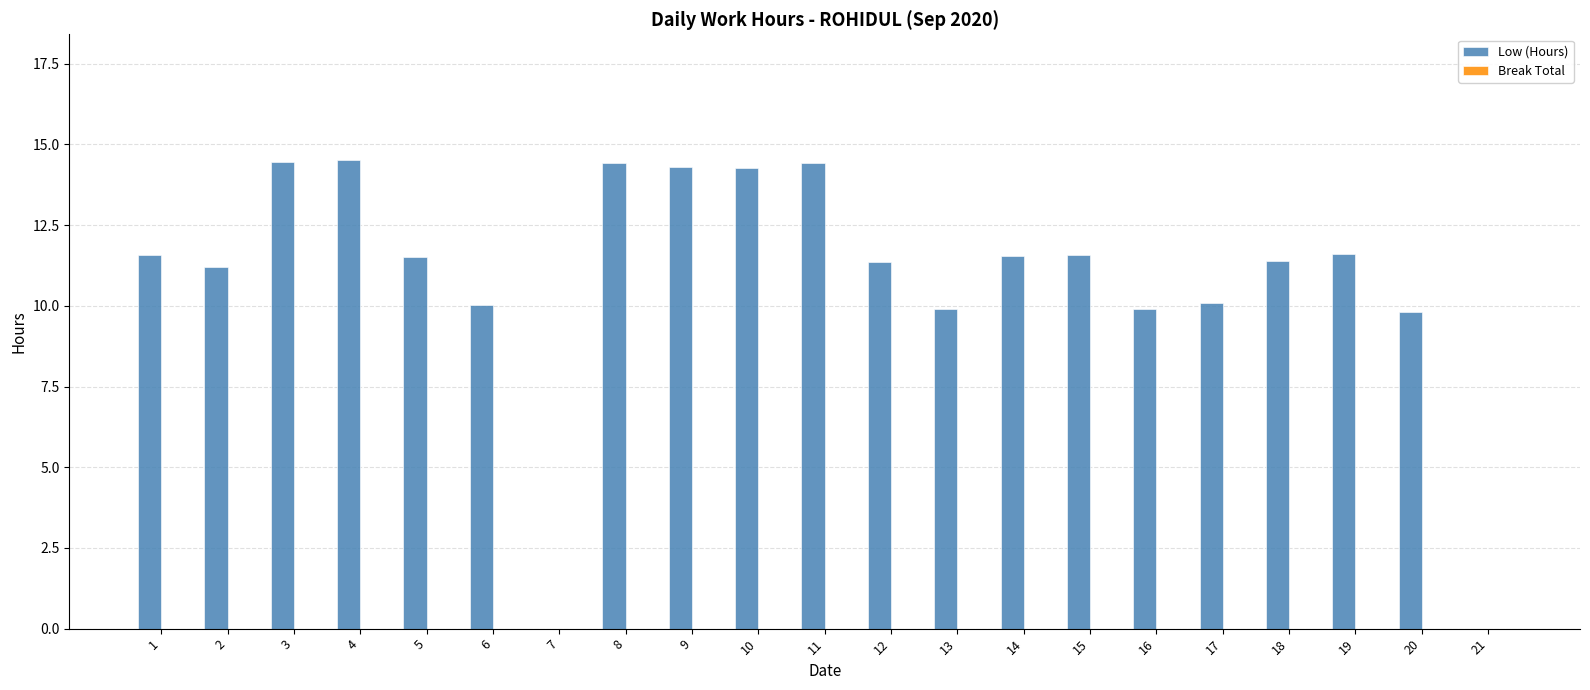

What is the sum of all values?

227.8